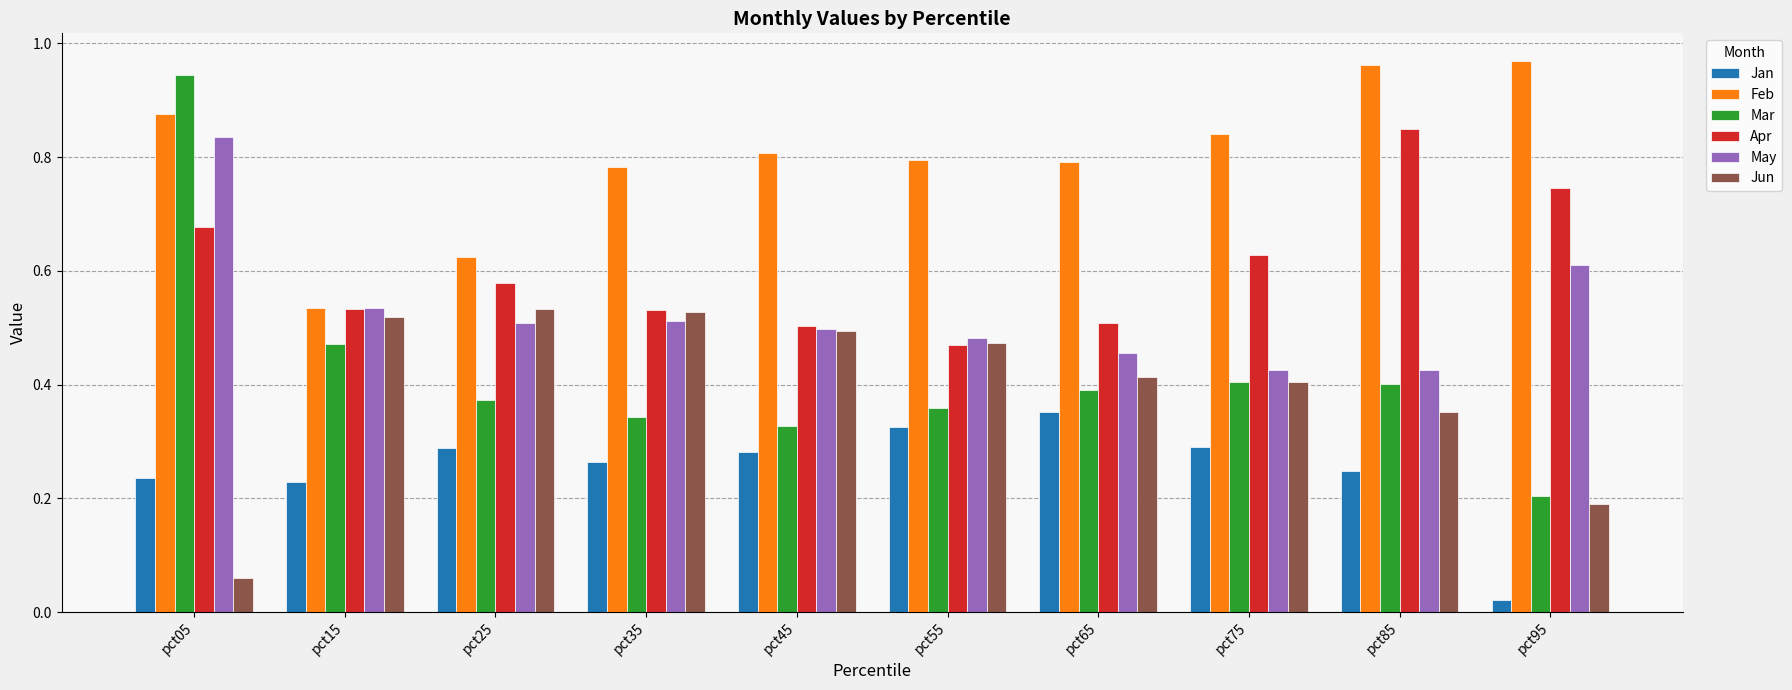

The value of Feb at pct35 is 0.8. True or false?

True